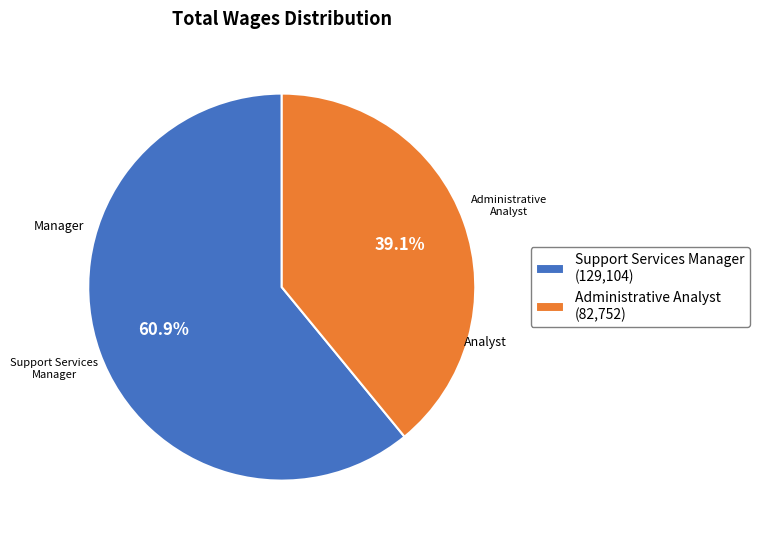

How many segments does this pie chart have?

2